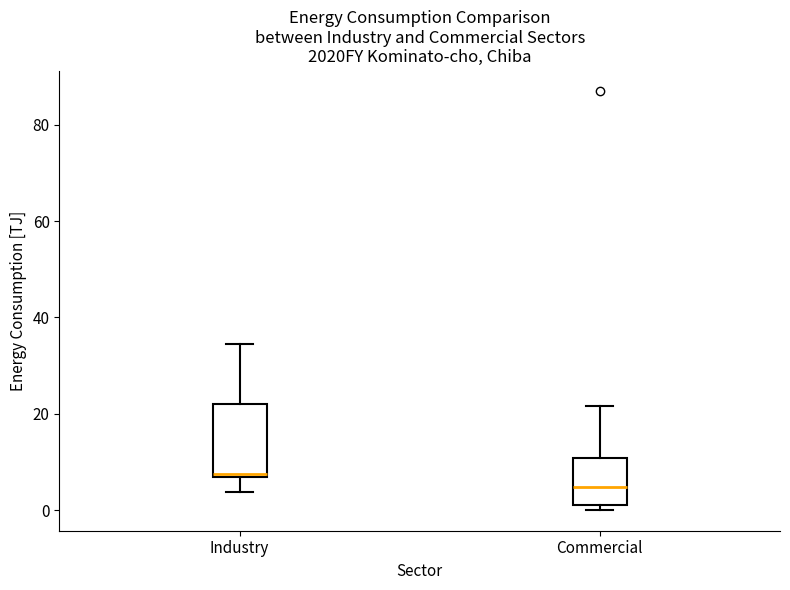

Where does the median line of the box for Commercial sit on the y-axis? The values are not printed on the chart, so give them approximately, as read against the axis.

4